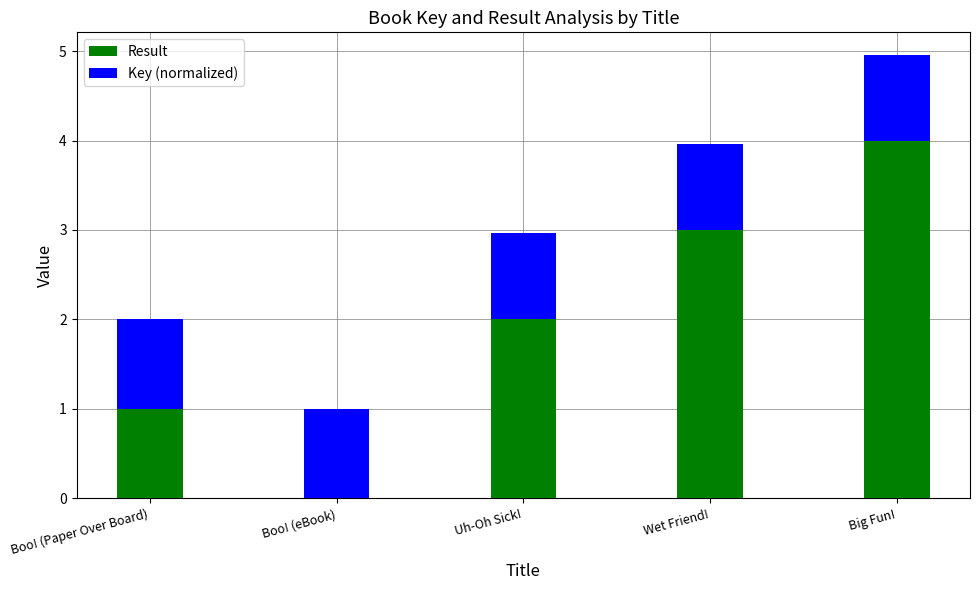

How many distinct data groups are displayed?

2